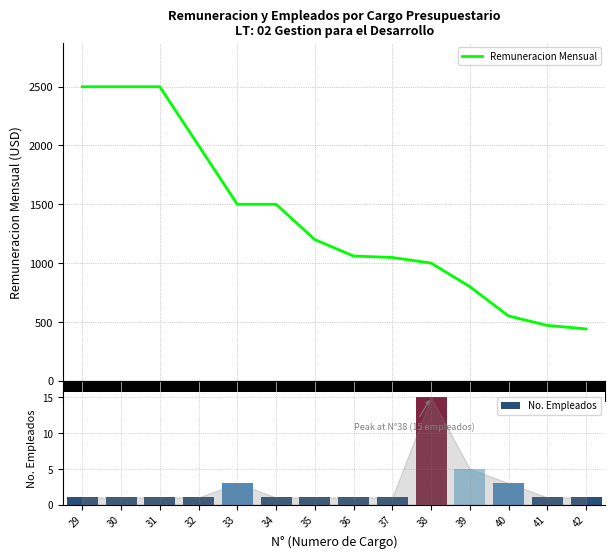

Rank the categories by value from highest to lowest.

29, 30, 31, 32, 33, 34, 35, 36, 37, 38, 39, 40, 41, 42